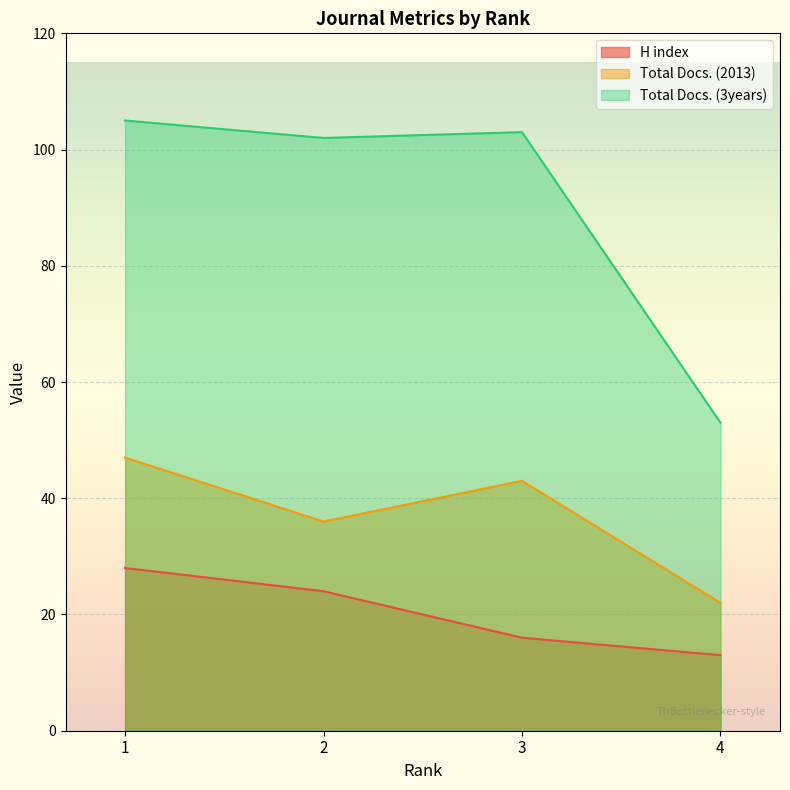

What is the average value of the H index series?

20